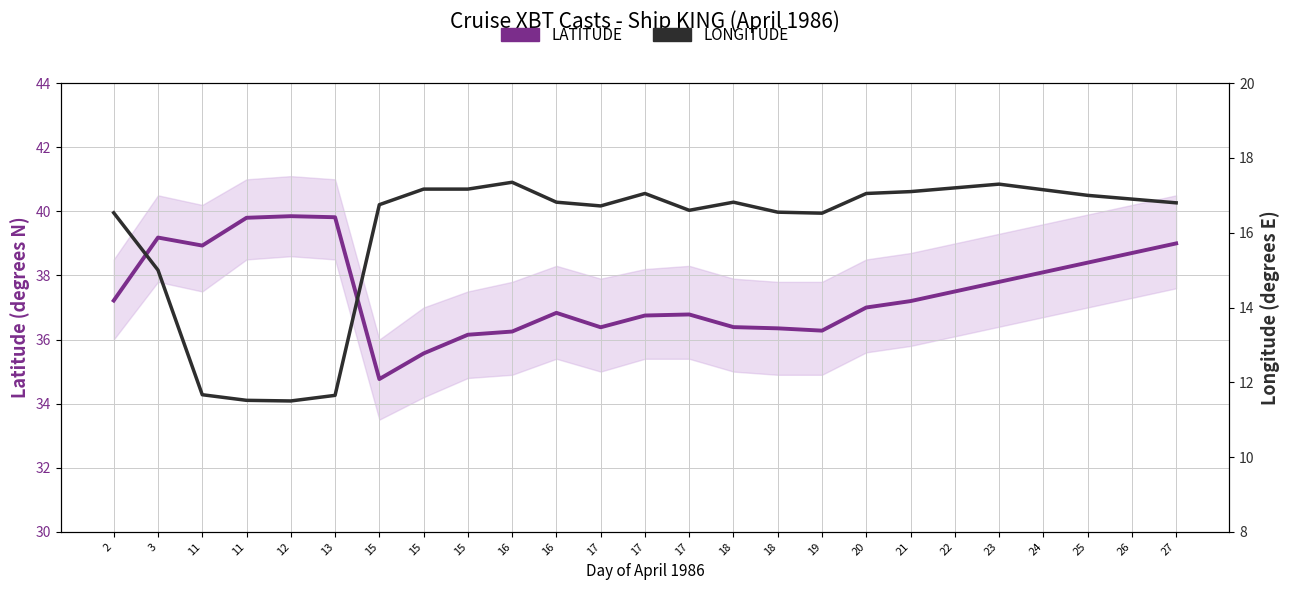

At 17, list the series in order from smallest to largest.

LONGITUDE, LATITUDE